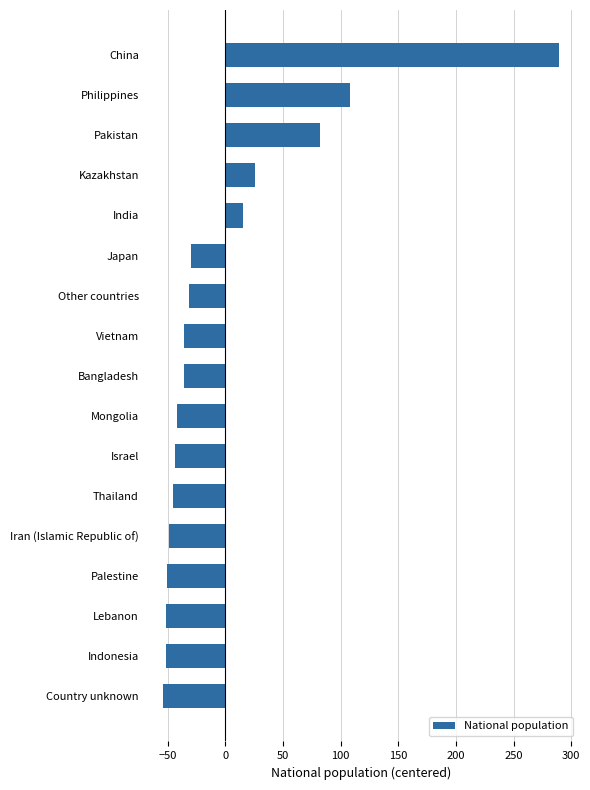

What is the greatest value displayed?

289.3